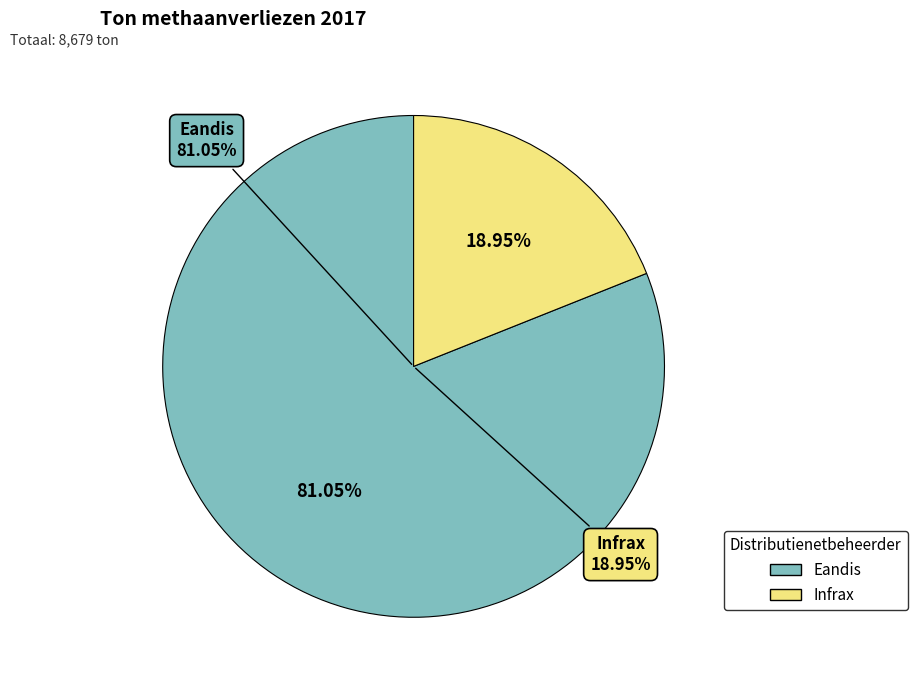

Is it true that Infrax is 12% of the pie?

False